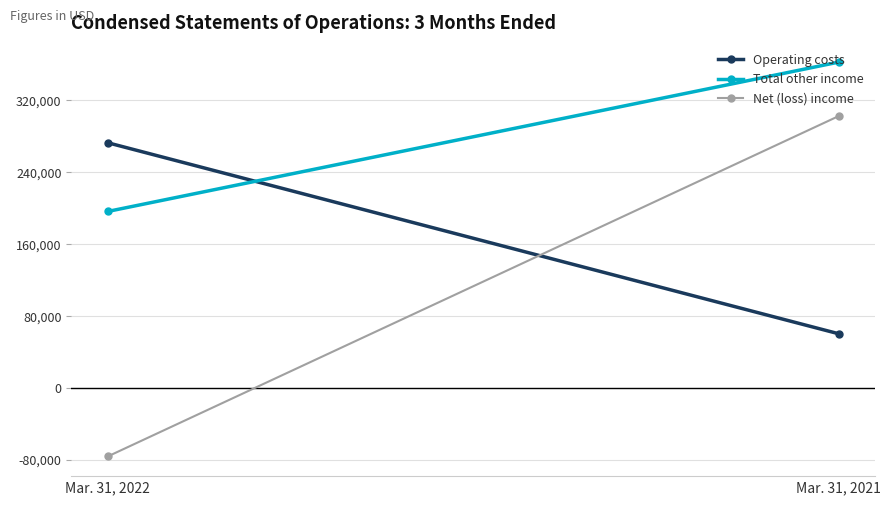

What is the minimum value for Total other income?

196191